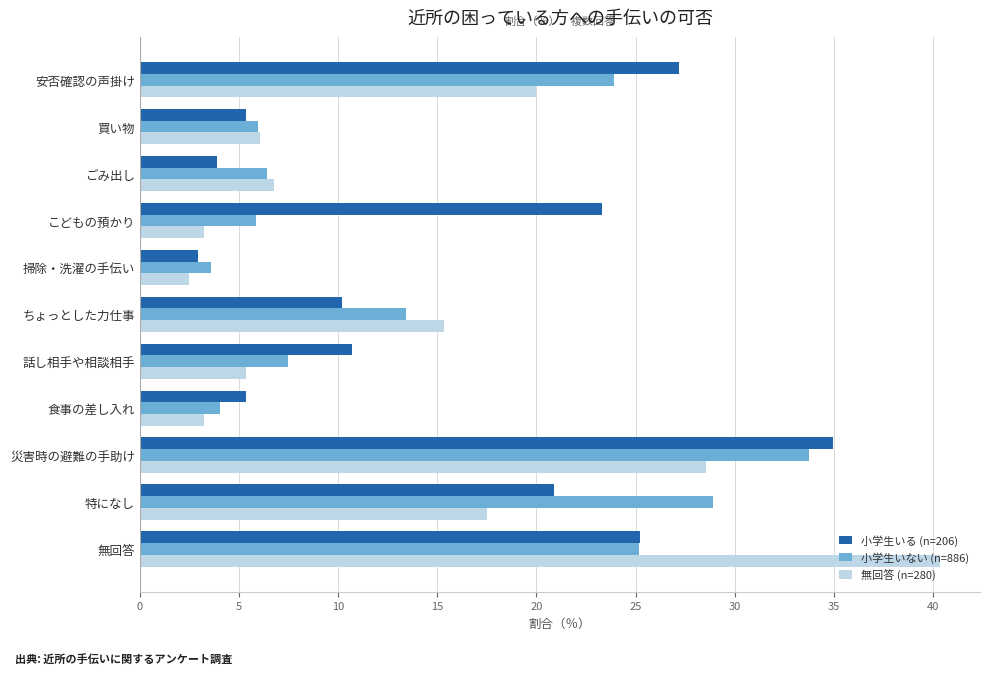

At which category does the chart reach its minimum across all series?

掃除・洗濯の手伝い